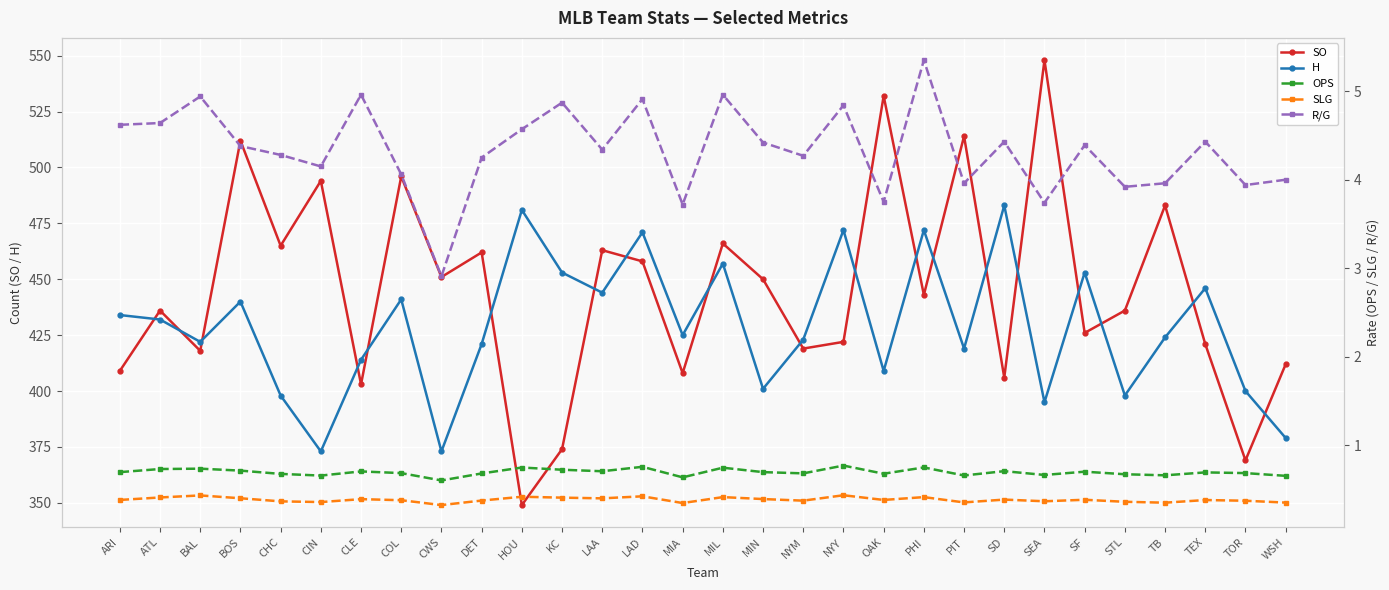

What is the sum of all SLG values?

11.6